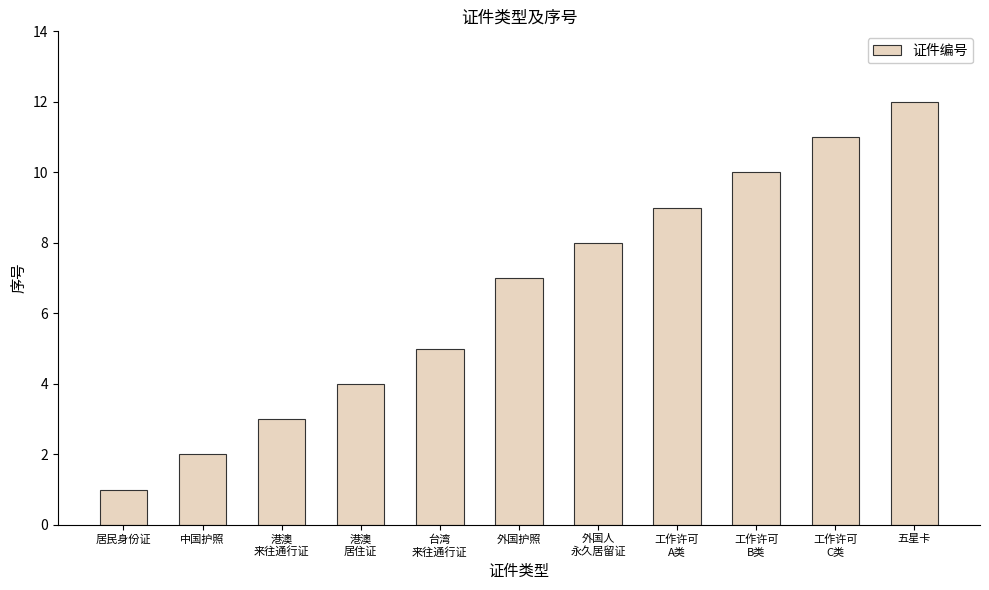

Rank the categories by value from highest to lowest.

五星卡, 工作许可
C类, 工作许可
B类, 工作许可
A类, 外国人
永久居留证, 外国护照, 台湾
来往通行证, 港澳
居住证, 港澳
来往通行证, 中国护照, 居民身份证